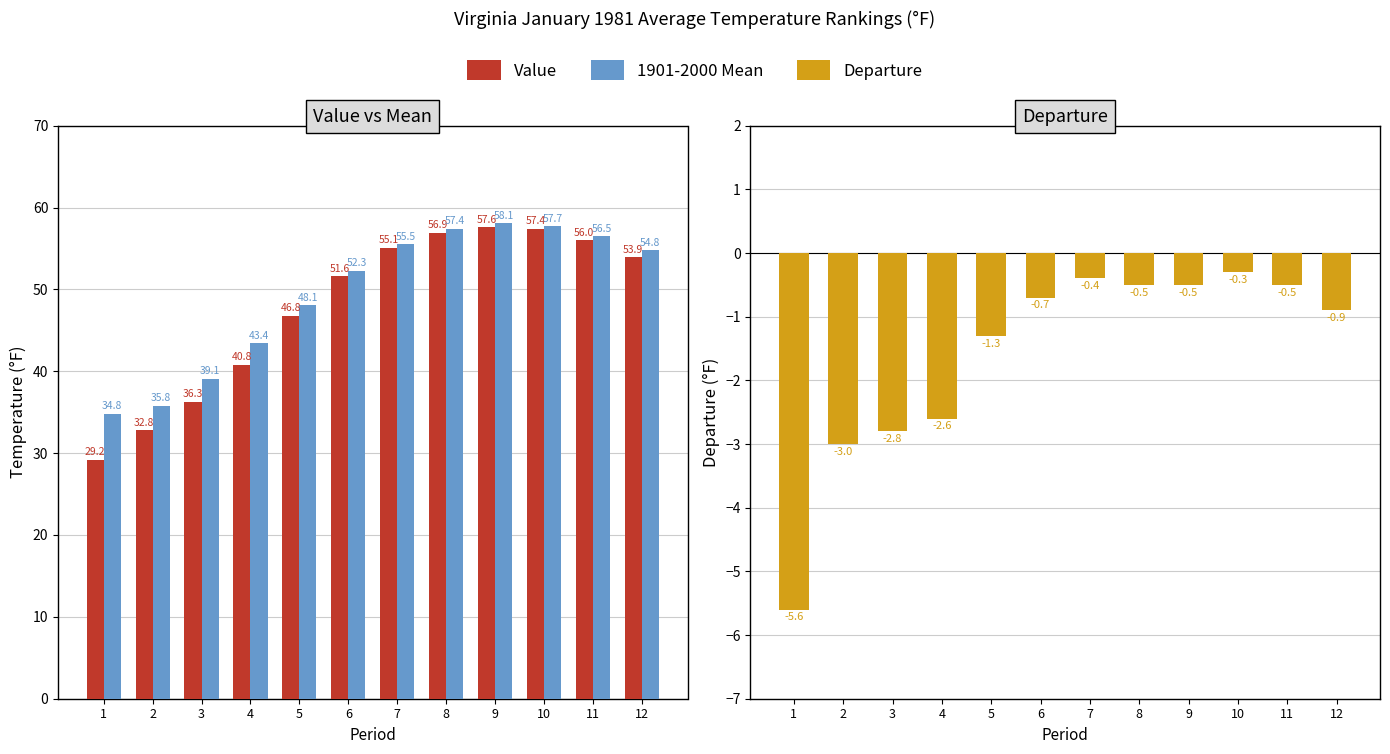

Which has a higher value, 5 or 7?

7